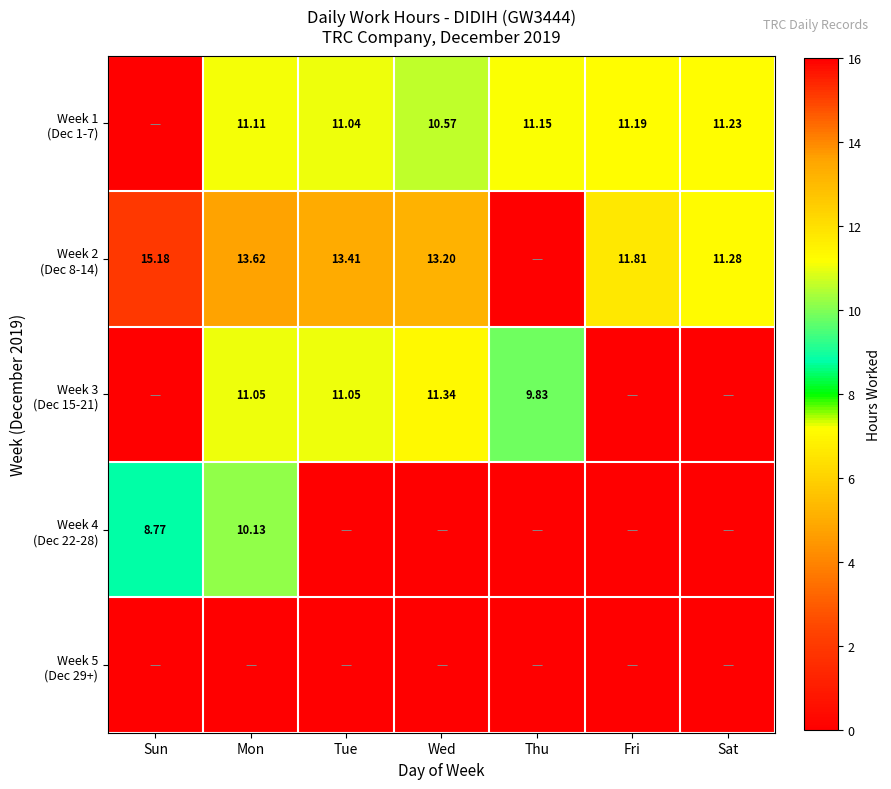

List the series in order of their peak value, lowest first.

Week 5 (Dec 29+), Week 4 (Dec 22-28), Week 1 (Dec 1-7), Week 3 (Dec 15-21), Week 2 (Dec 8-14)